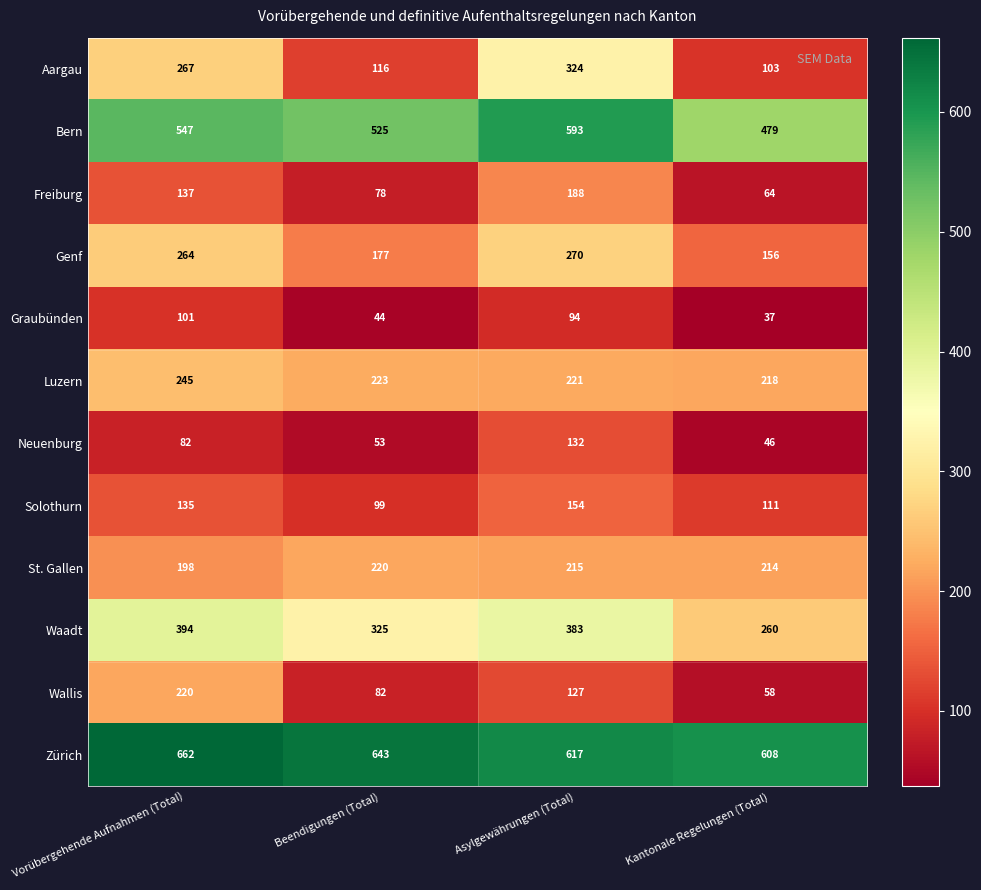

Rank the series at Vorübergehende Aufnahmen (Total) from lowest to highest value.

Neuenburg, Graubünden, Solothurn, Freiburg, St. Gallen, Wallis, Luzern, Genf, Aargau, Waadt, Bern, Zürich